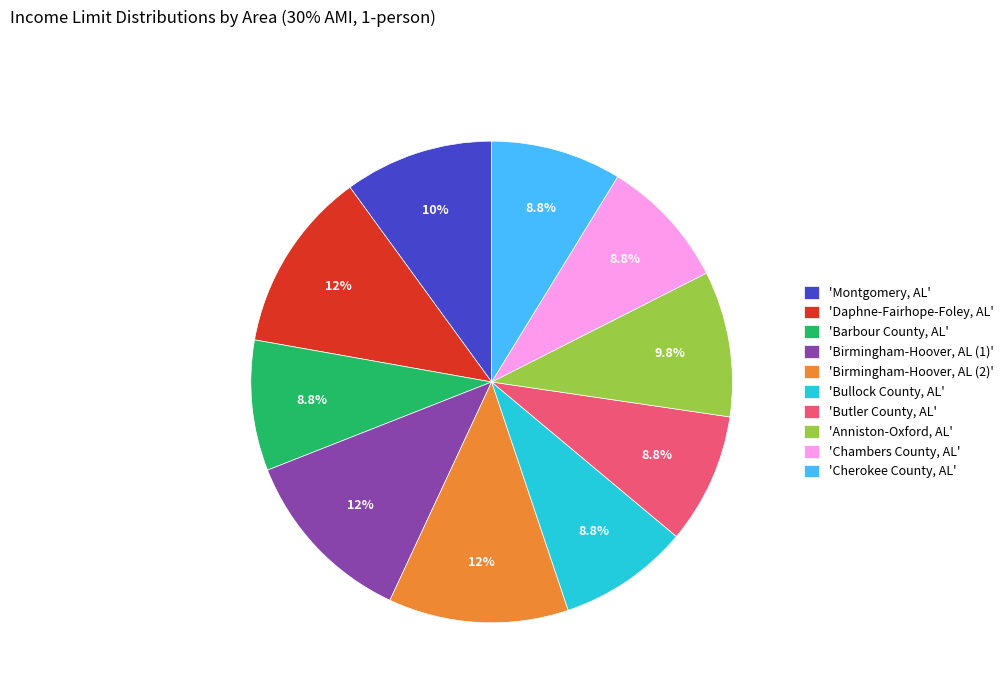

Combined, do 'Daphne-Fairhope-Foley, AL' and 'Birmingham-Hoover, AL (1)' account for over 50%?

No